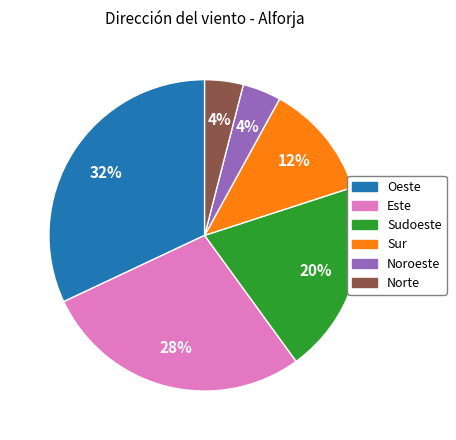

Does Sudoeste represent more than half of the total?

No